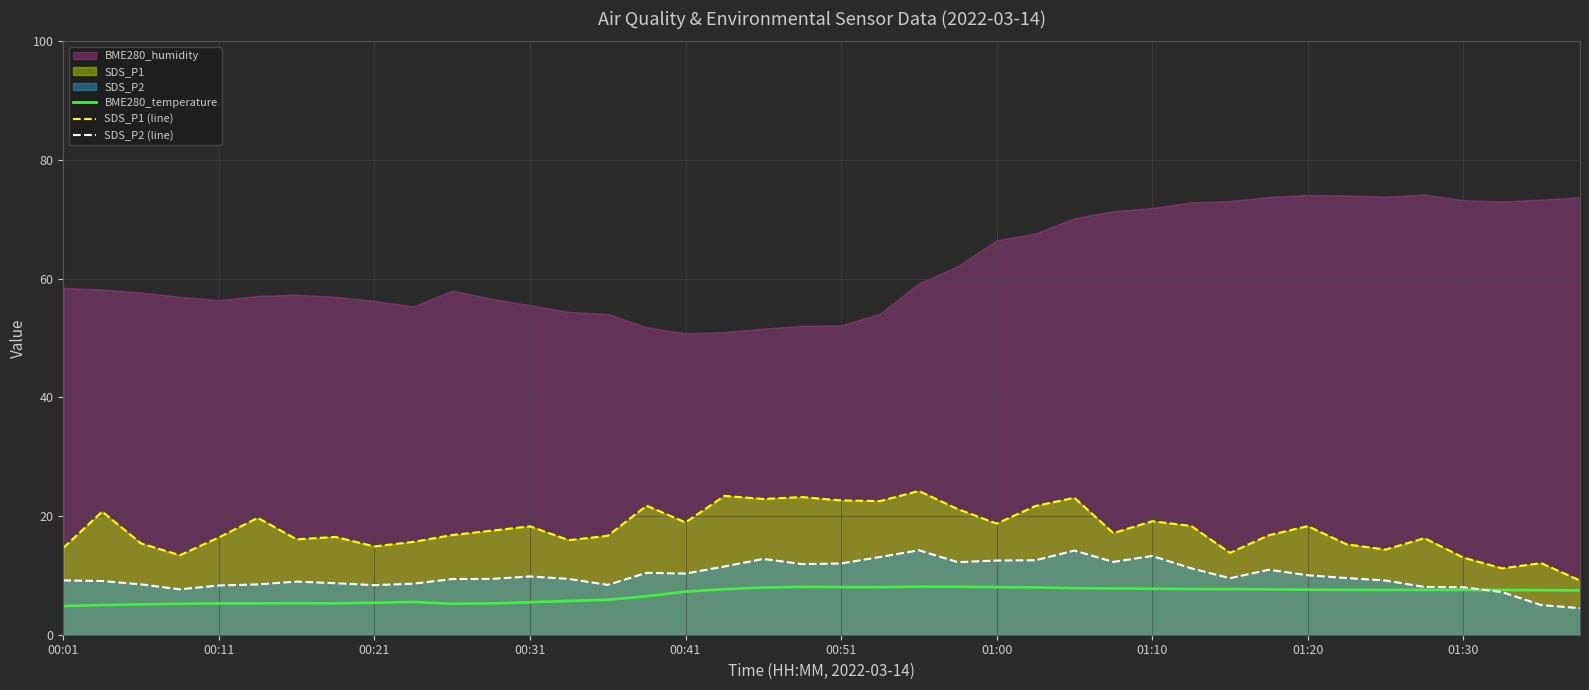

What is the maximum value for BME280_temperature?

8.1